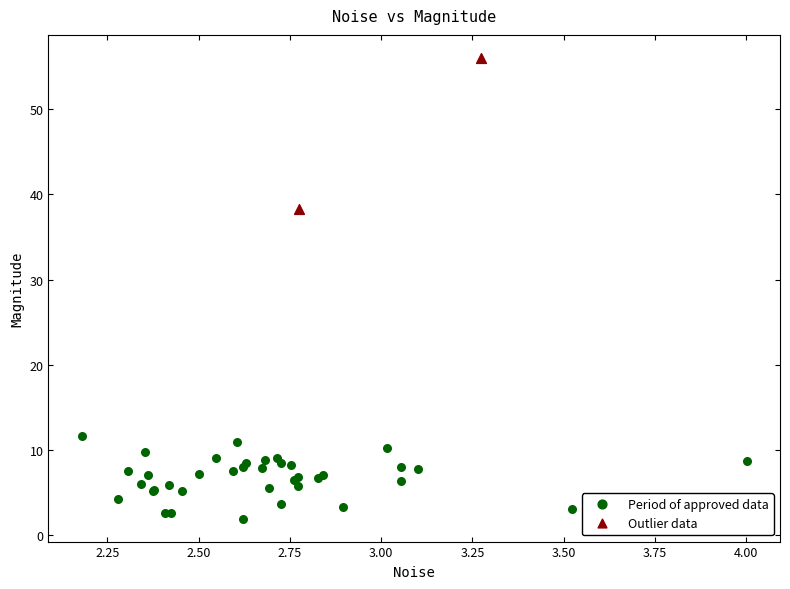

Which series reaches the maximum Y coordinate?

Outlier data